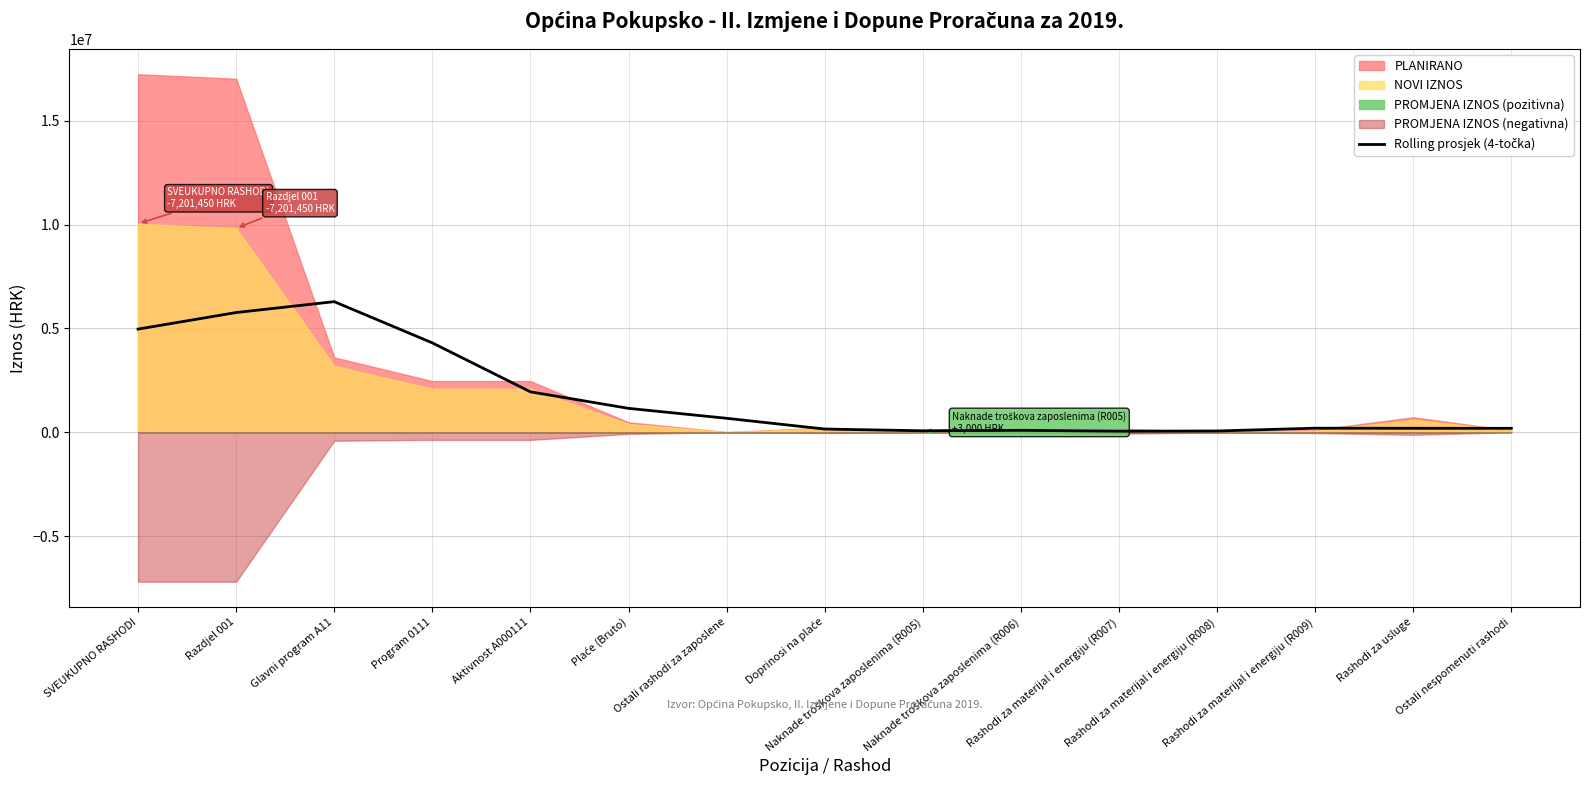

How many interior local peaks (higher than both neighbors) does the data have?

3